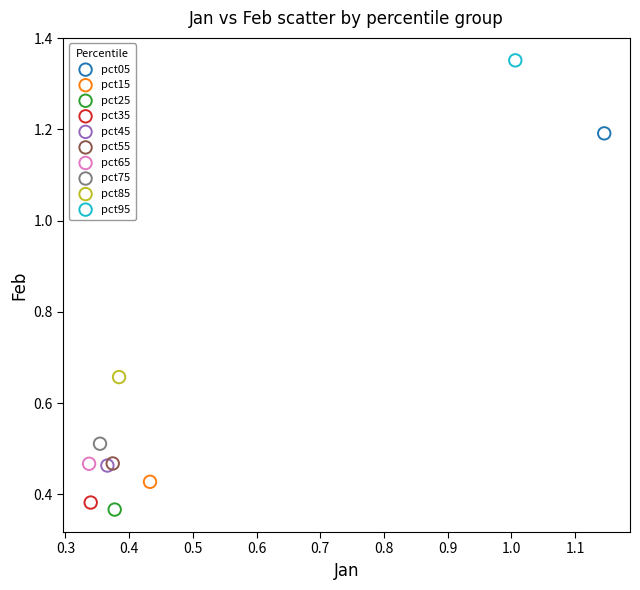

What are all the series names shown in the legend?

pct05, pct15, pct25, pct35, pct45, pct55, pct65, pct75, pct85, pct95